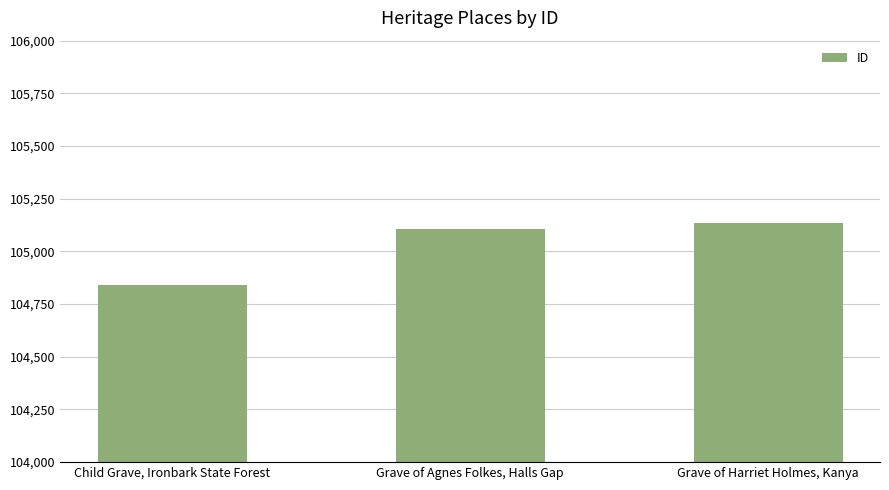

Where is the data nearest to the value 104987?

Grave of Agnes Folkes, Halls Gap